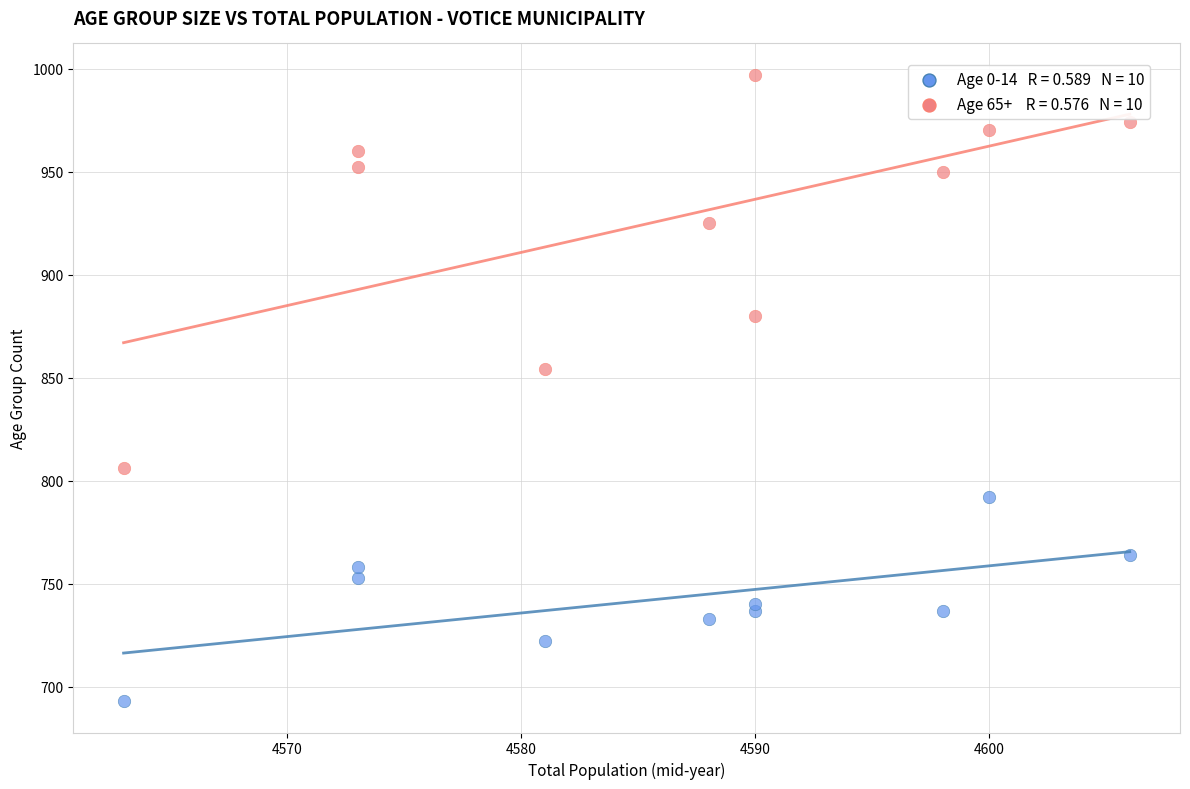

Across all series, what Y value is closest to 845?

854